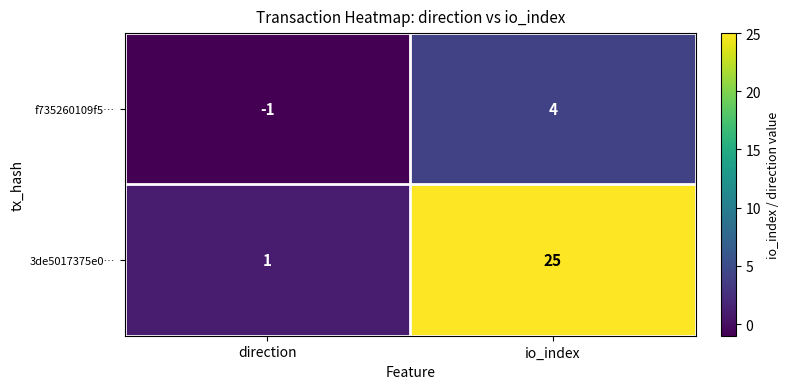

Which series has the largest total across all categories?

3de5017375e0…